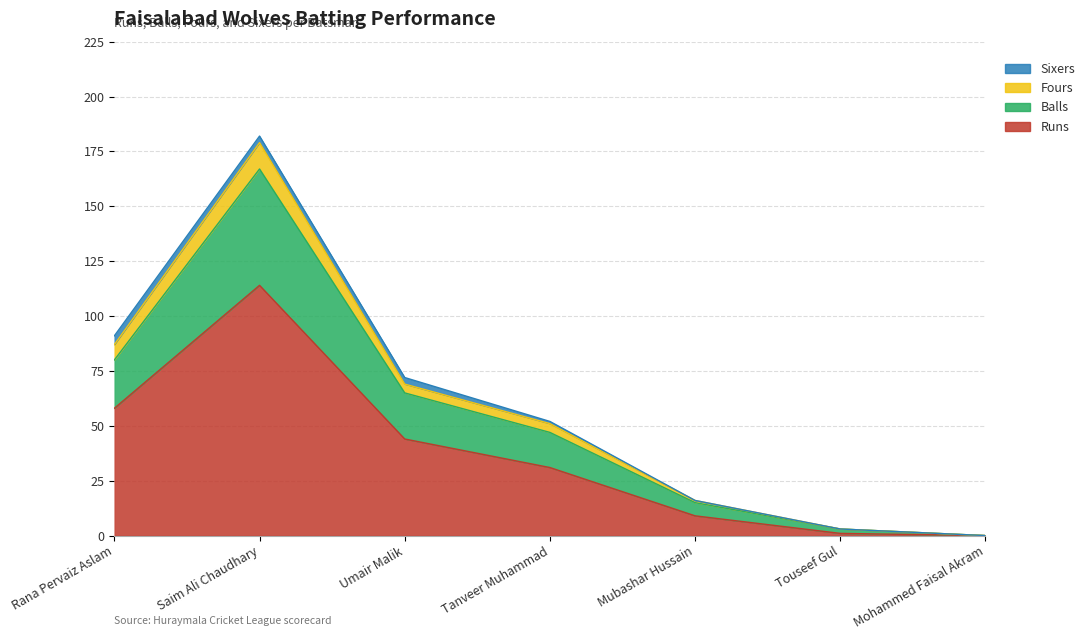

In Fours, how many points are higher than both neighbors (excluding endpoints)?

1